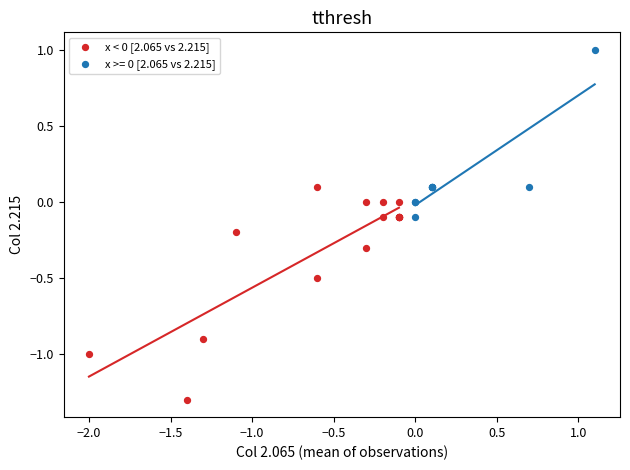

Which series has the largest Y range (max minus min)?

x < 0 [2.065 vs 2.215]